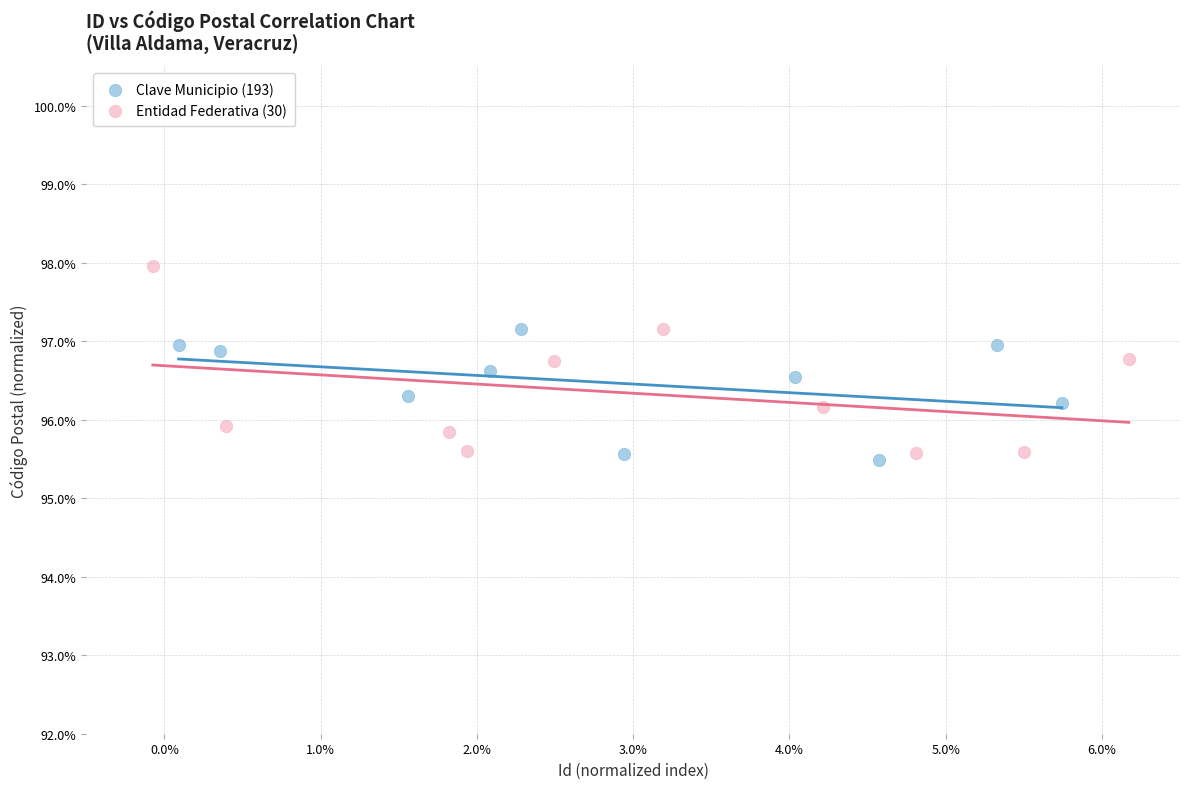

Which series reaches the maximum Y coordinate?

Entidad Federativa (30)